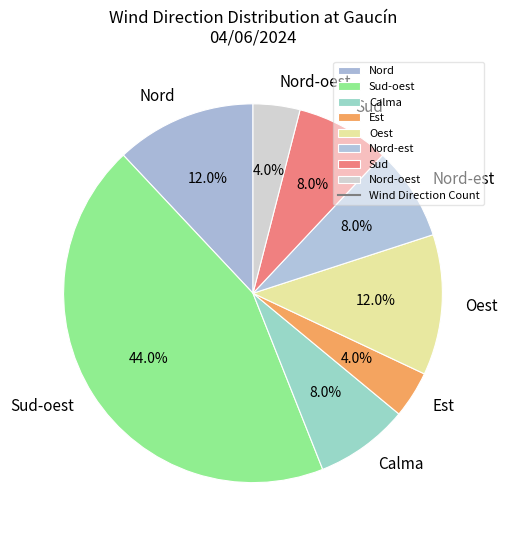

How much of the chart is everything except Nord?

88.0%